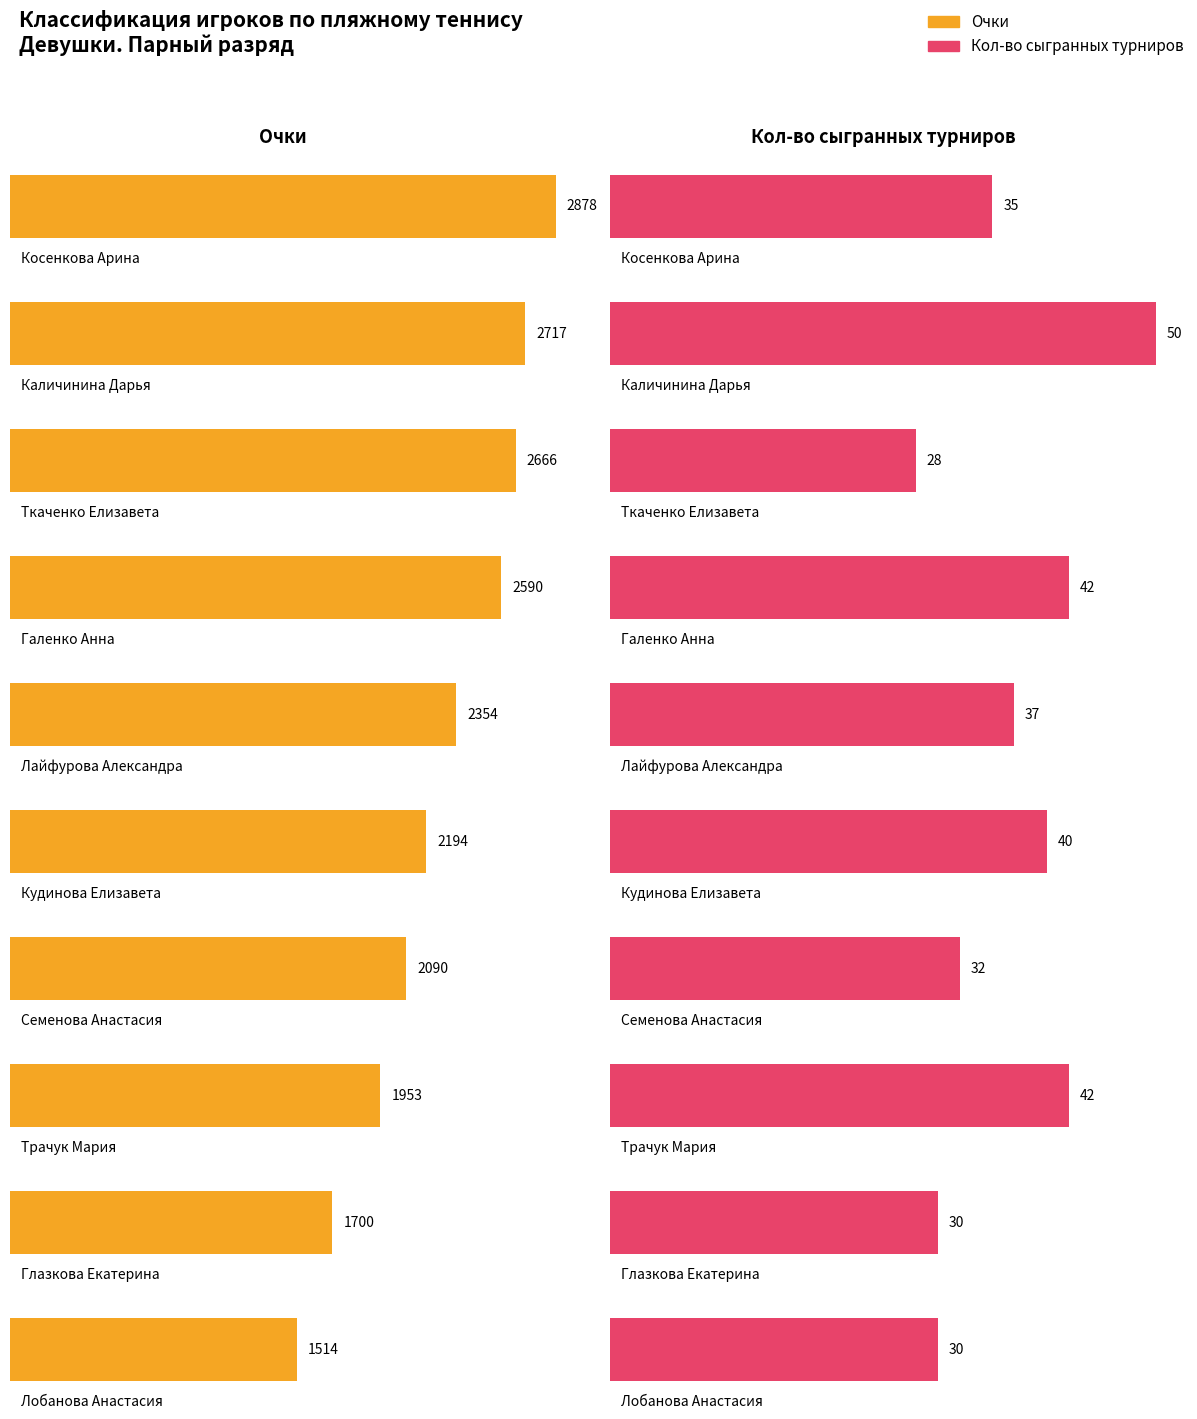

Reading left to right, what are all the values shown in this chart?

Очки: 0=2878	1=2717	2=2666	3=2590	4=2354	5=2194	6=2090	7=1953	8=1700	9=1514
Кол-во сыгранных турниров: 0=35	1=50	2=28	3=42	4=37	5=40	6=32	7=42	8=30	9=30